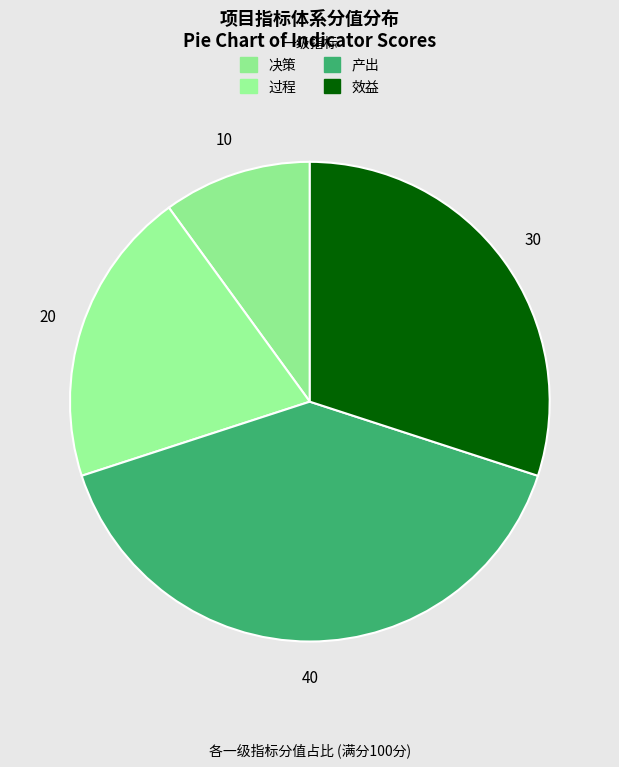

Is there a majority slice in this chart?

No